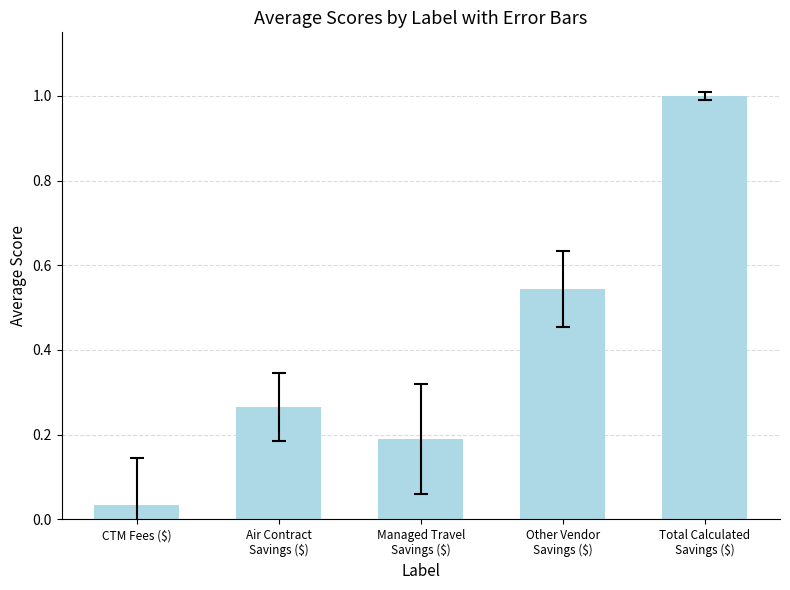

Does the chart contain any negative values?

No